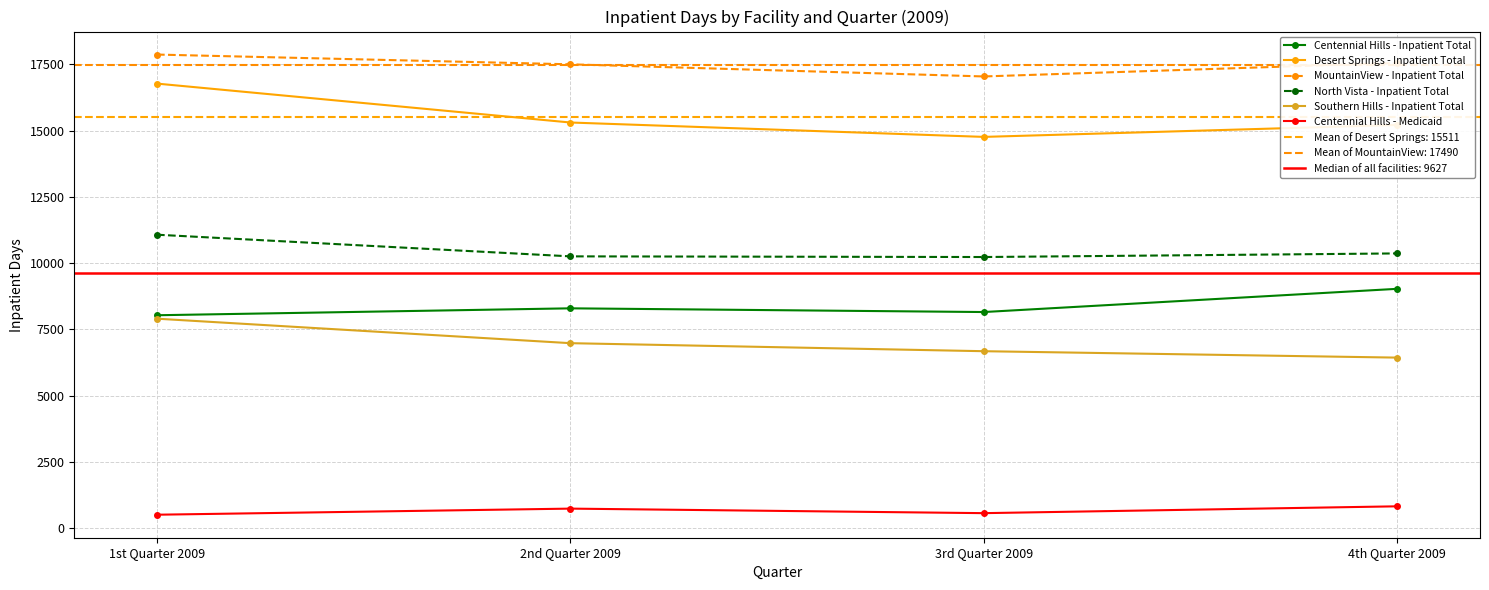

What is the label of the 4th point from the right?

1st Quarter 2009